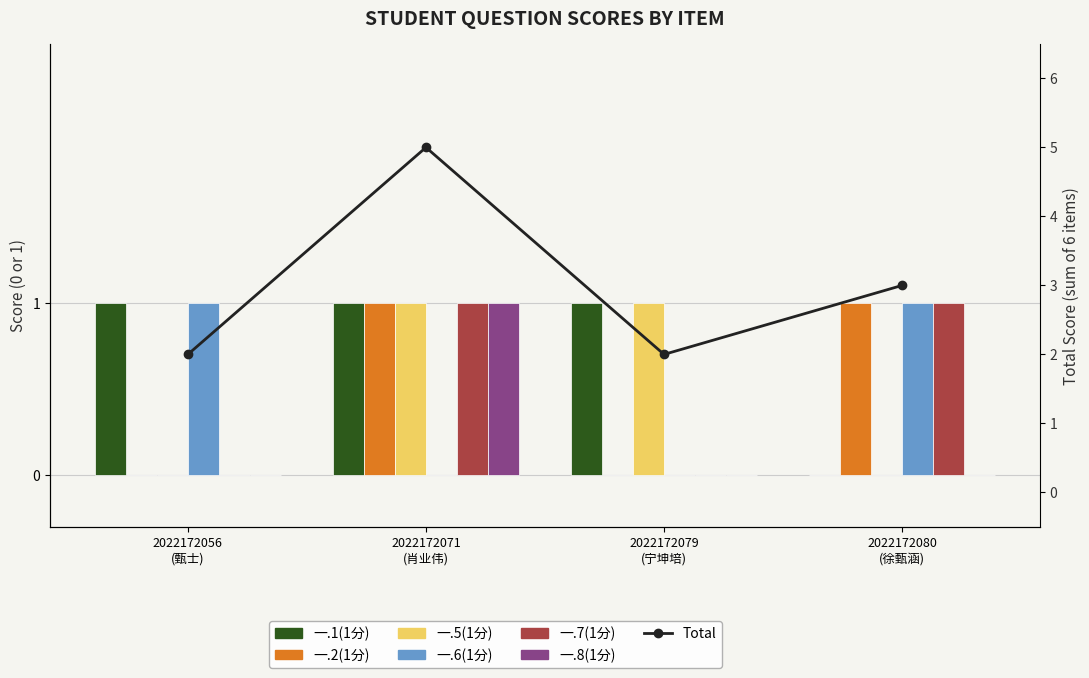

Which has a higher value, 2022172080 (徐甄涵) or 2022172056 (甄士)?

2022172056 (甄士)